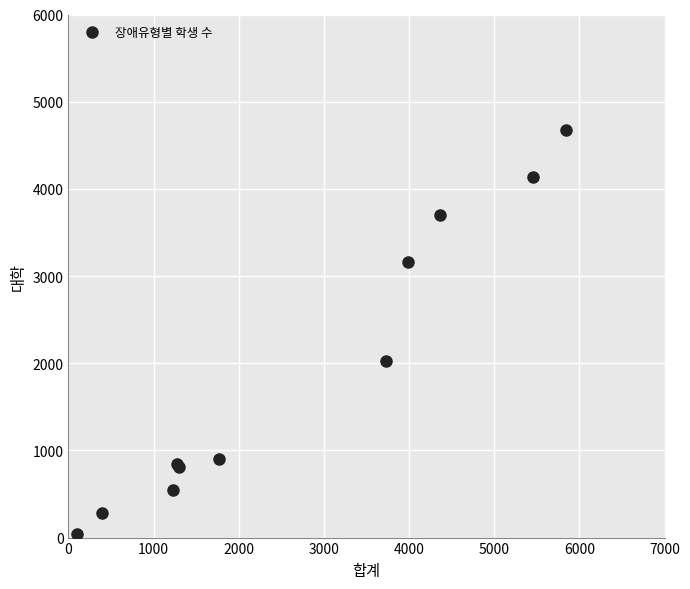

What Y value in the scatter plot is closest to 2359?

2021